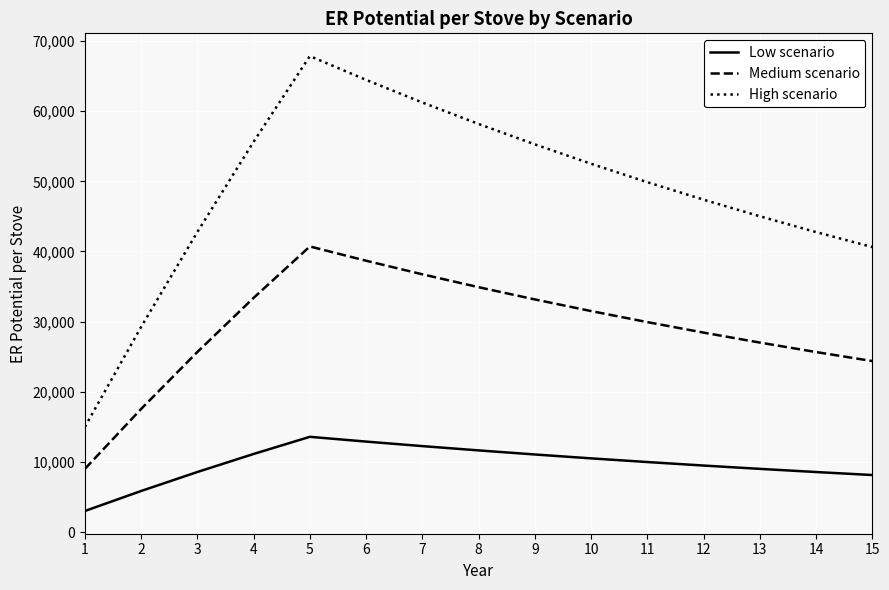

At which category is the sum across all series the highest?

5